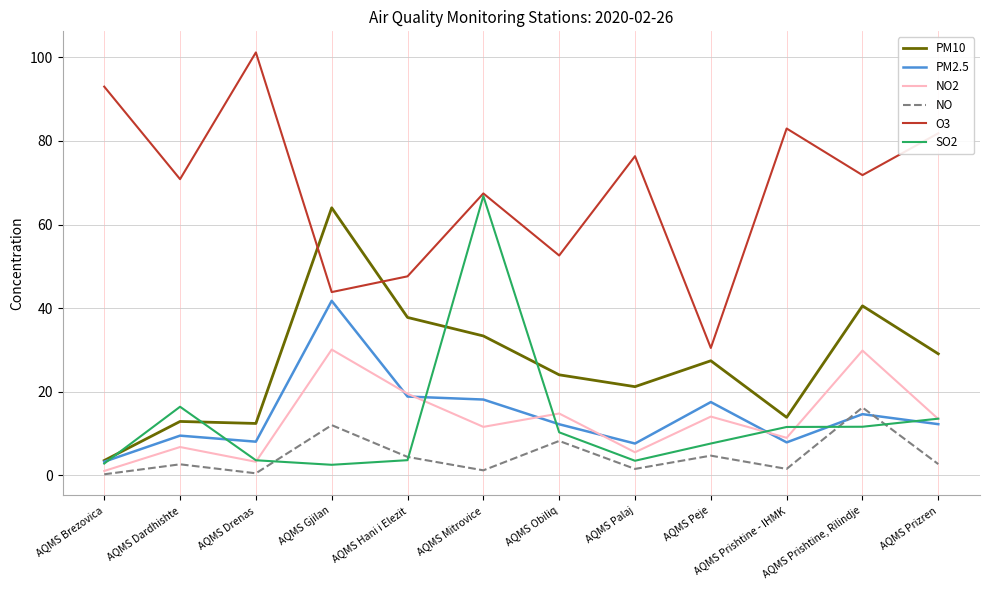

What is the maximum value for SO2?

66.8